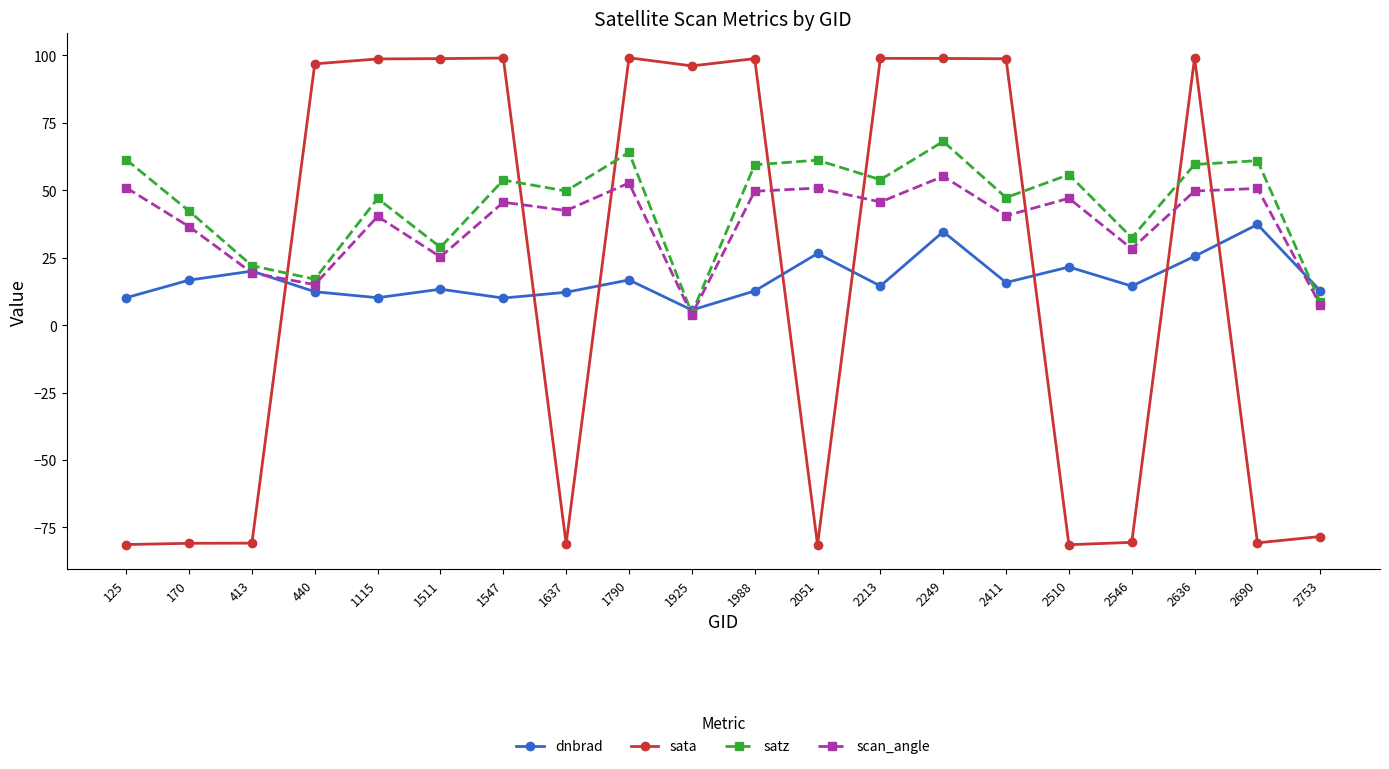

What is the sum of the scan_angle values at 1790 and 125?

103.7